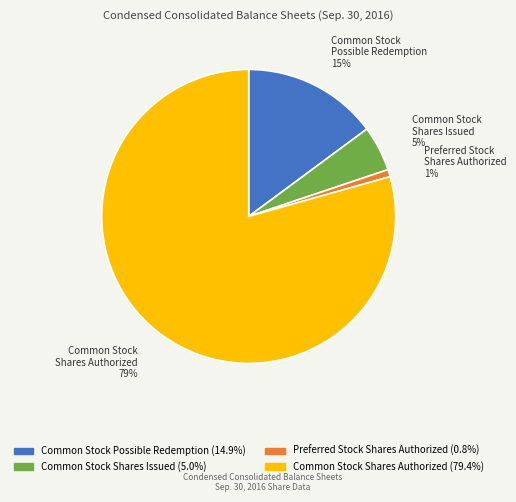

Is there any slice that represents more than half of the pie?

Yes